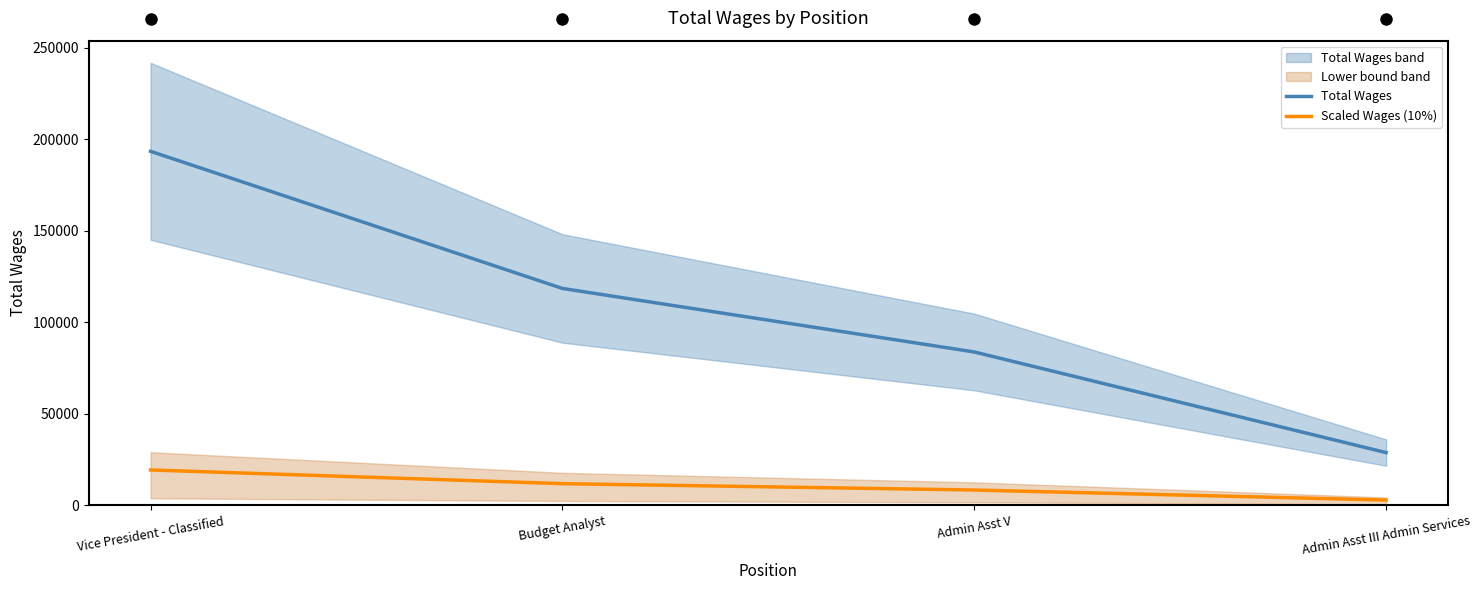

What is the total value across all series at Vice President - Classified?

212757.6